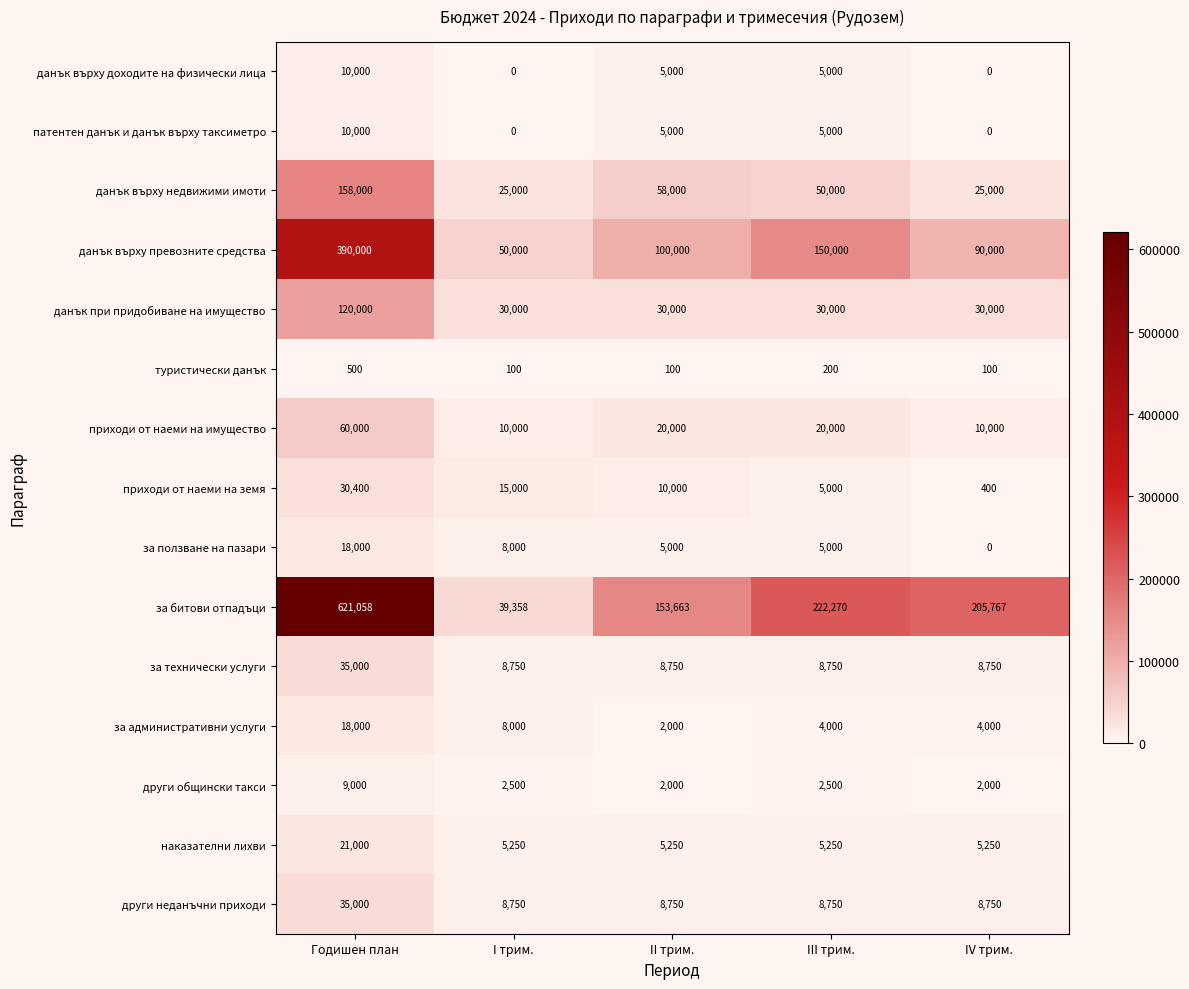

Which category has the highest value across all series?

Годишен план